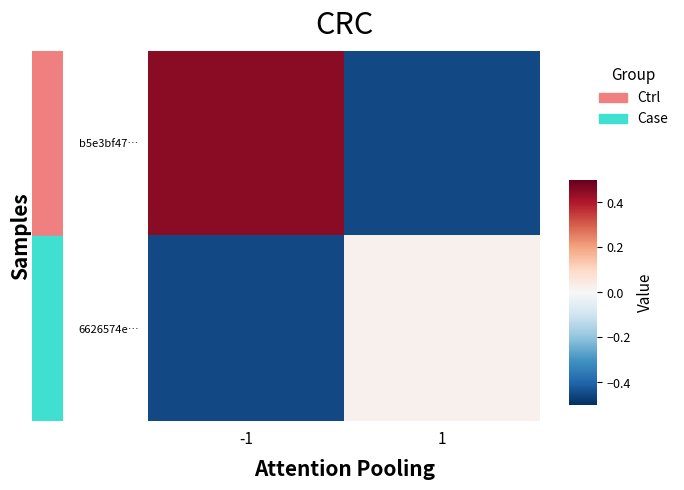

Which has a higher value, 1 or -1?

-1